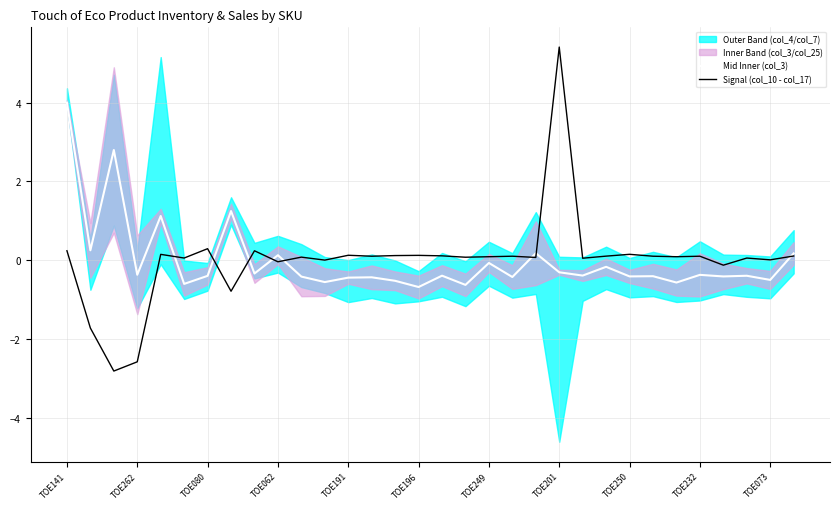

Where does the Signal (col_10 - col_17) series first go above 0?

TOE141